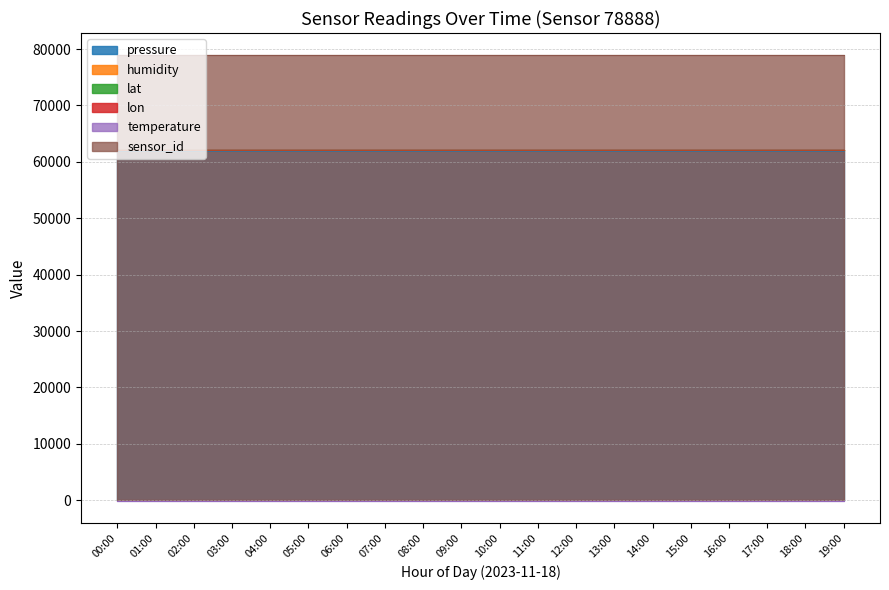

List the series in order of their peak value, highest first.

sensor_id, pressure, humidity, lat, lon, temperature